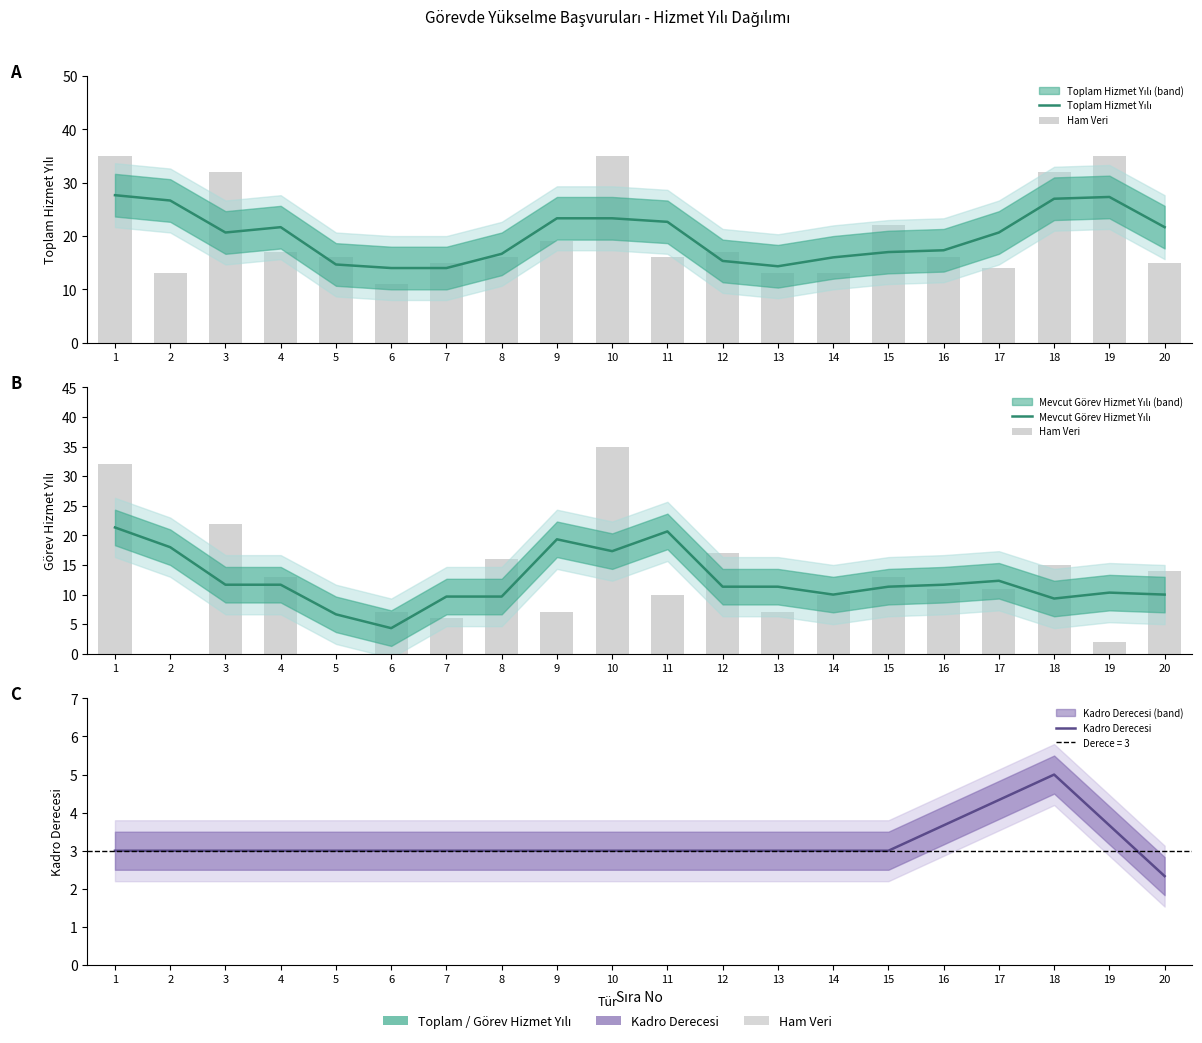

Reading left to right, list all the values displayed in this chart.

Toplam Hizmet Yılı: 1=27.7	2=26.7	3=20.7	4=21.7	5=14.7	6=14.0	7=14.0	8=16.7	9=23.3	10=23.3	11=22.7	12=15.3	13=14.3	14=16.0	15=17.0	16=17.3	17=20.7	18=27.0	19=27.3	20=21.7
Ham Veri: 1=32.0	2=0.0	3=22.0	4=13.0	5=0.0	6=7.0	7=6.0	8=16.0	9=7.0	10=35.0	11=10.0	12=17.0	13=7.0	14=10.0	15=13.0	16=11.0	17=11.0	18=15.0	19=2.0	20=14.0
Mevcut Görev Hizmet Yılı: 1=21.3	2=18.0	3=11.7	4=11.7	5=6.7	6=4.3	7=9.7	8=9.7	9=19.3	10=17.3	11=20.7	12=11.3	13=11.3	14=10.0	15=11.3	16=11.7	17=12.3	18=9.3	19=10.3	20=10.0
Kadro Derecesi: 1=3.0	2=3.0	3=3.0	4=3.0	5=3.0	6=3.0	7=3.0	8=3.0	9=3.0	10=3.0	11=3.0	12=3.0	13=3.0	14=3.0	15=3.0	16=3.7	17=4.3	18=5.0	19=3.7	20=2.3